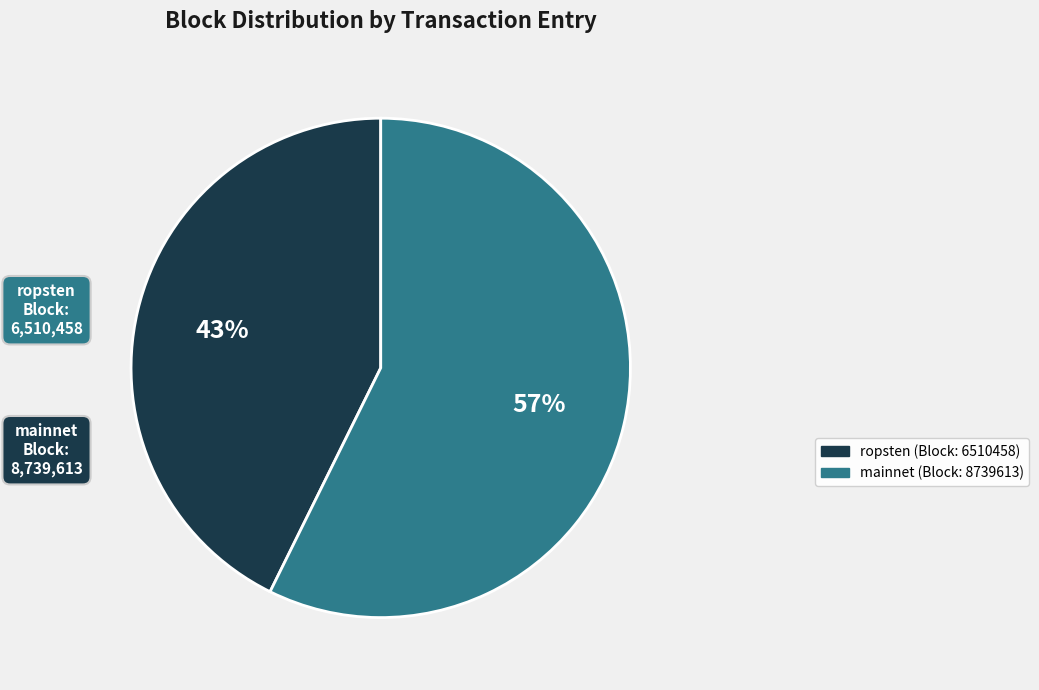

Is there any slice that represents more than half of the pie?

Yes